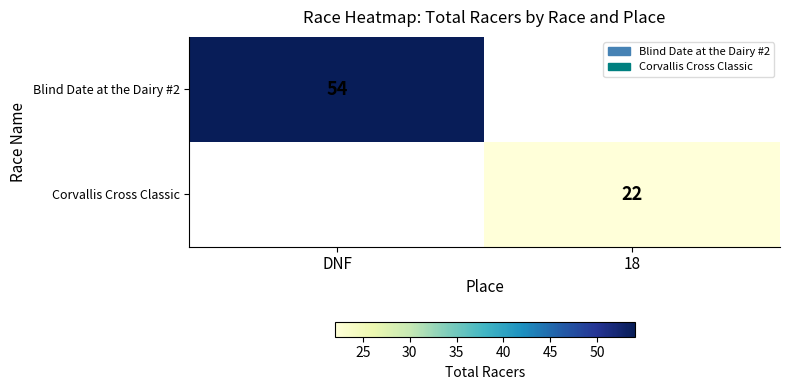

Is it true that Corvallis Cross Classic equals 13 at 18?

False